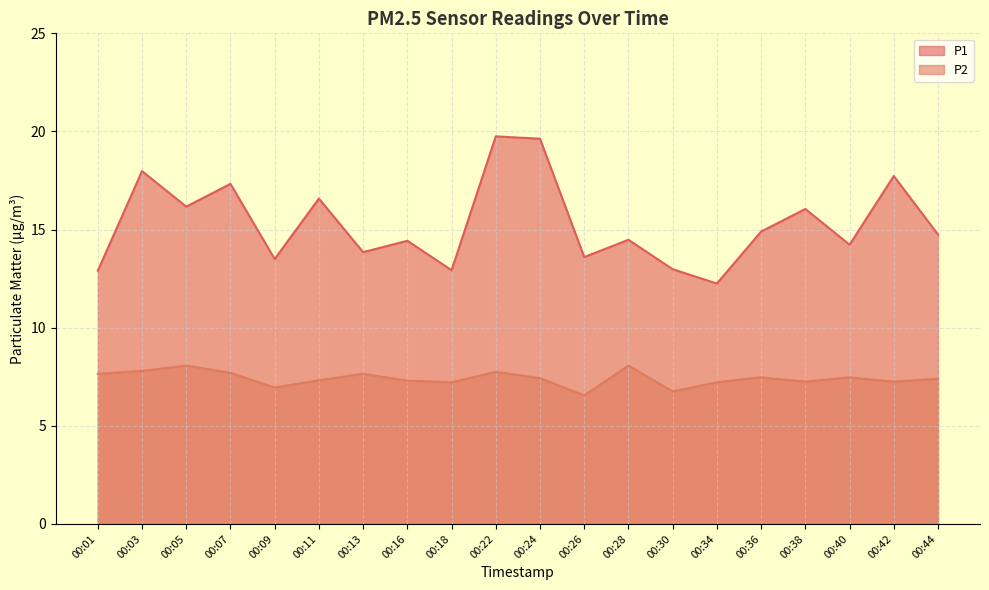

Is it true that P2 equals 7.2 at 00:38?

True